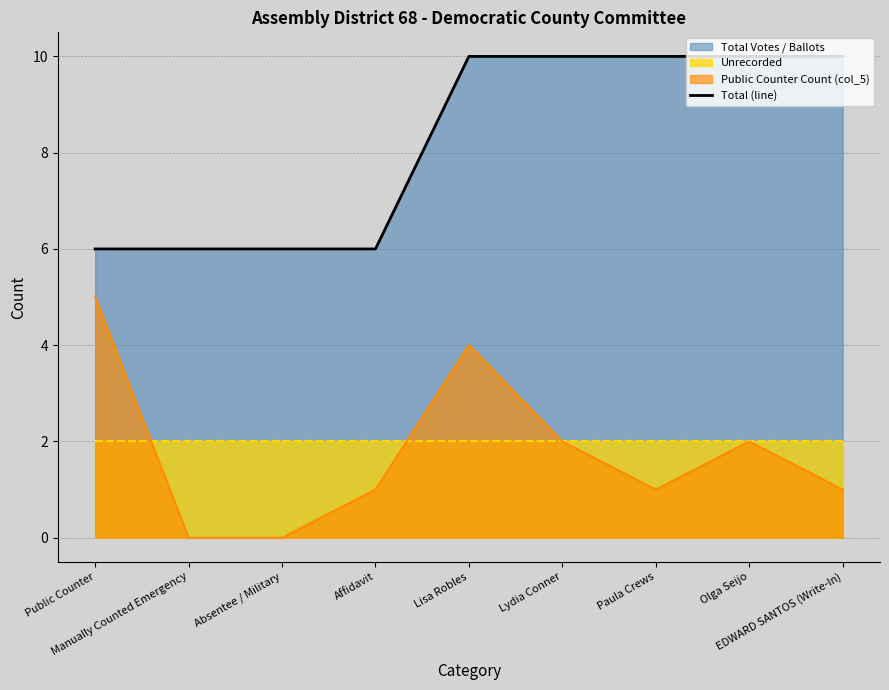

What is the ratio of the value at Manually Counted Emergency to the value at Olga Seijo?

0.6